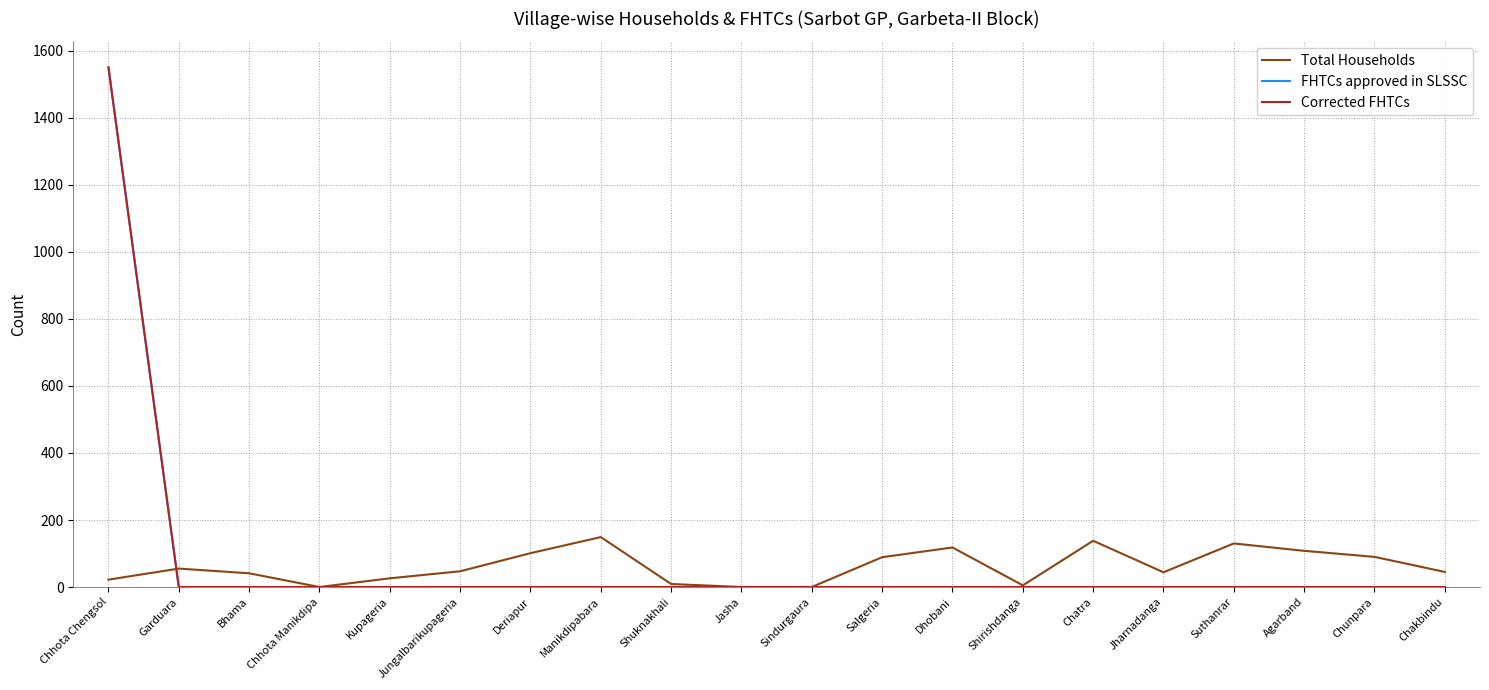

The Corrected FHTCs series shows 519 at Bhama. True or false?

False